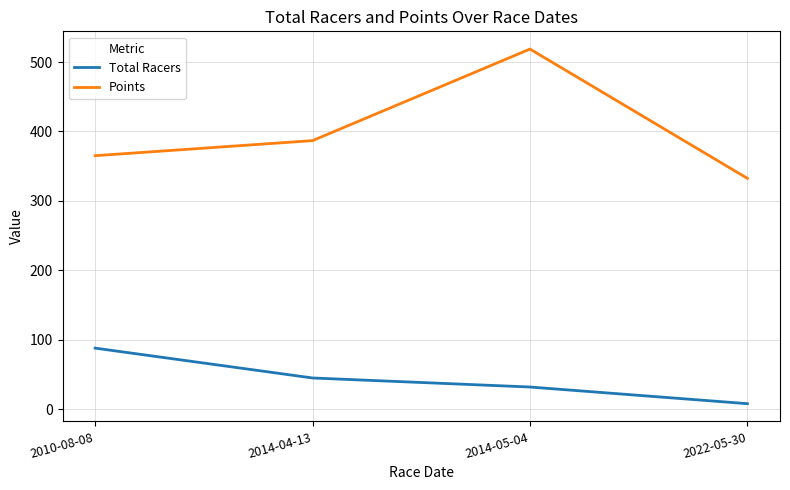

List the series in order of their overall mean, highest first.

Points, Total Racers